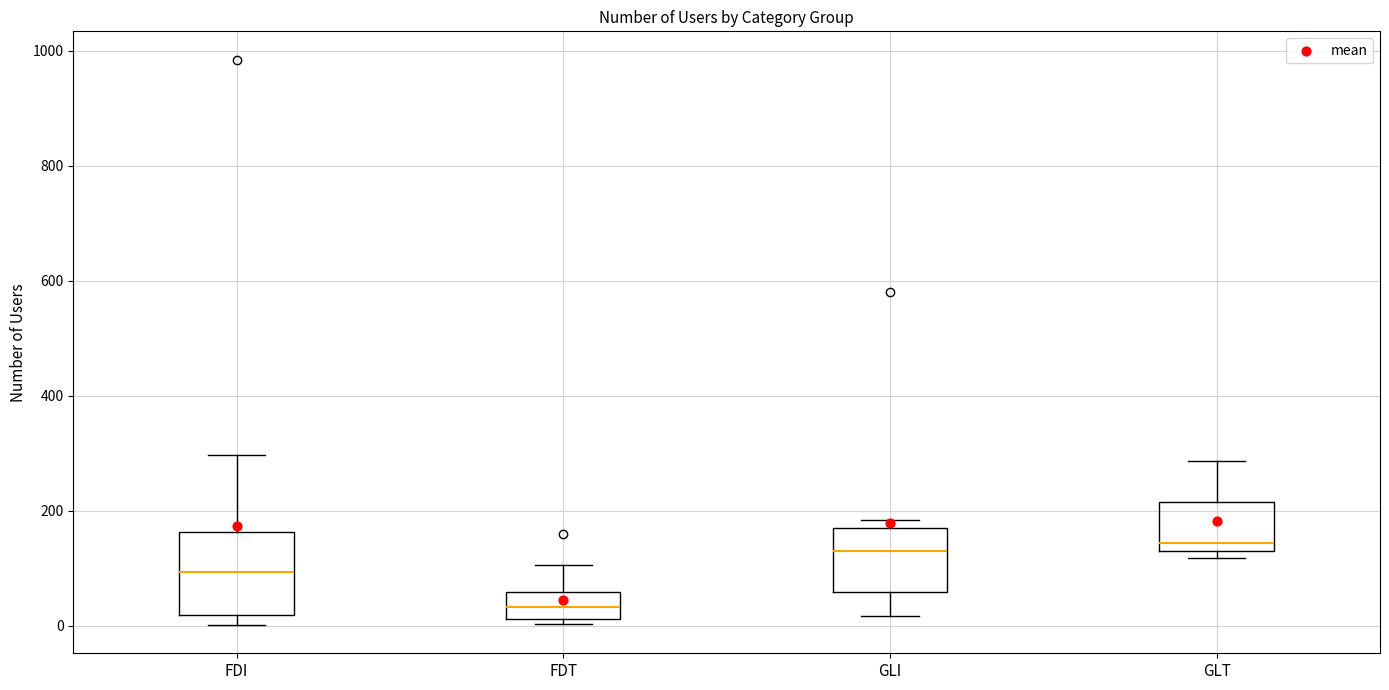

Reading left to right, read every box against the y-axis: the position of its median line, the range the box covers, and the ends of its whiskers. The values are not printed on the chart, so give them approximately, as read against the axis.

FDI: median 100, box 20 to 160, whiskers 0 to 300
FDT: median 40, box 20 to 60, whiskers 0 to 100
GLI: median 140, box 60 to 180, whiskers 20 to 180 (just above the box's upper edge)
GLT: median 140 (just above the box's lower edge), box 140 to 220, whiskers 120 to 280